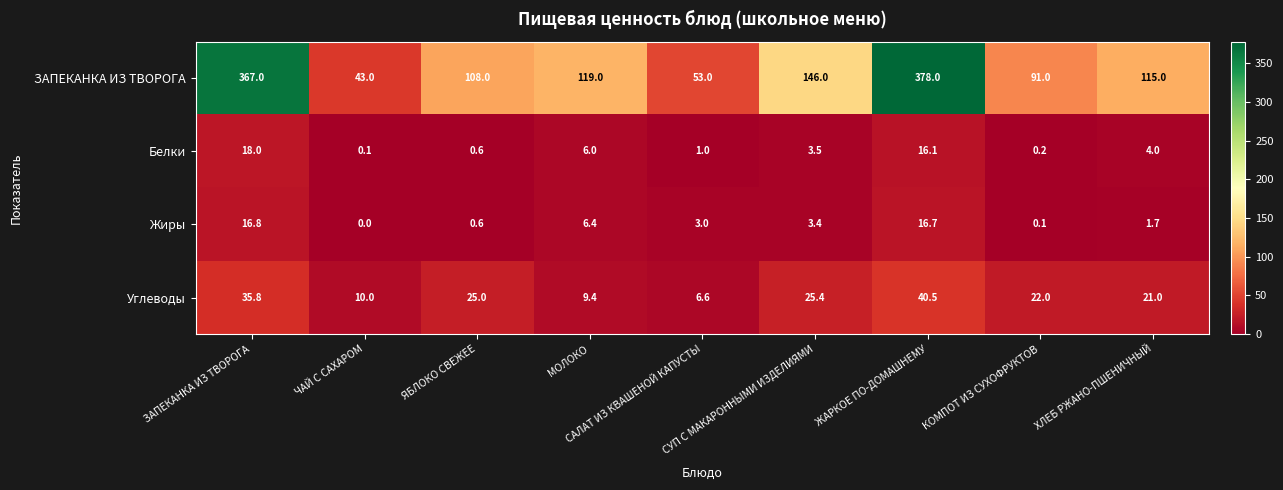

What is the difference between the second highest and minimum values in the Углеводы series?

29.2